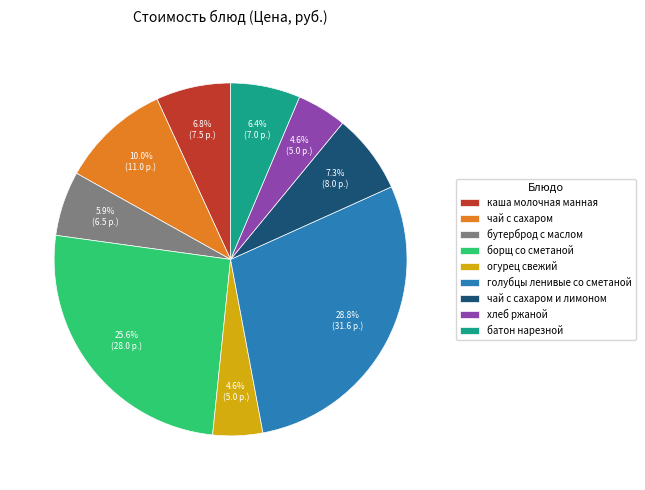

Is it true that голубцы ленивые со сметаной is 29% of the pie?

True